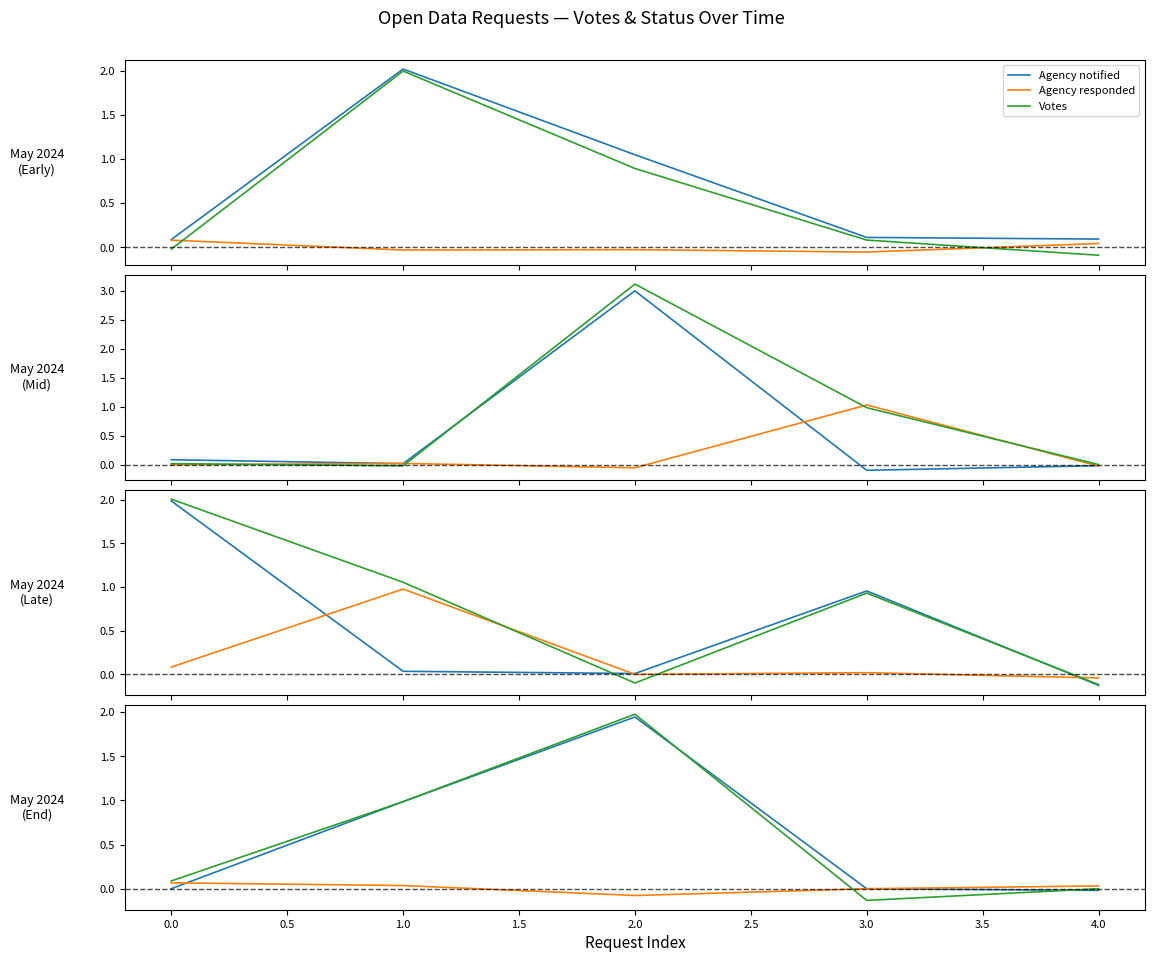

What is the total value across all series at 0.5?

3.8